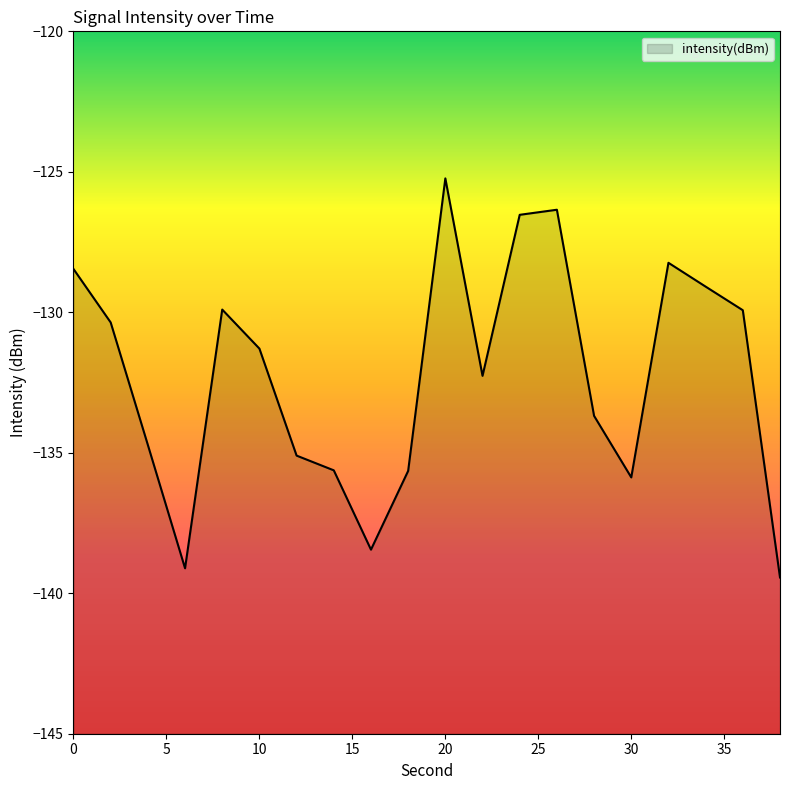

Which category has the lowest value across all series?

38